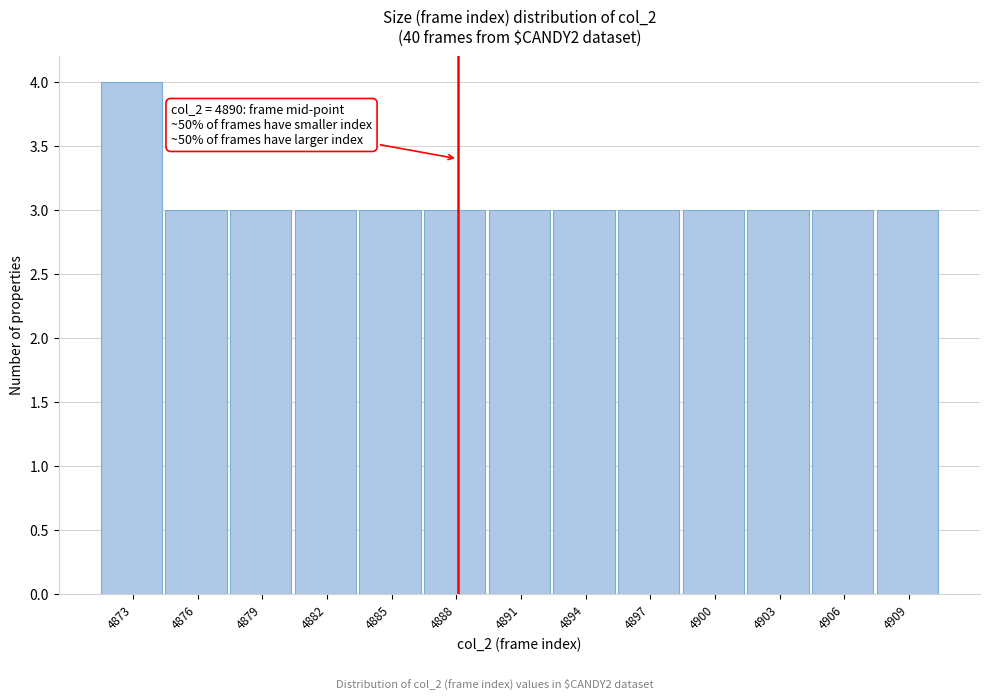

Reading left to right, extract all data points from this chart.

4	3	3	3	3	3	3	3	3	3	3	3	3